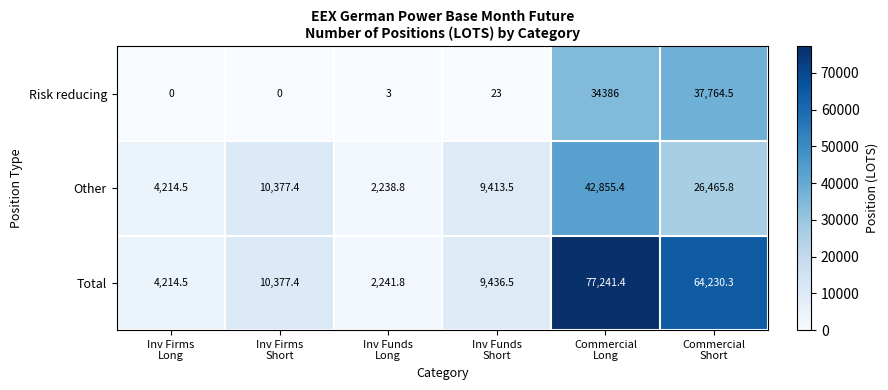

What is the maximum value shown in the chart?

77241.4